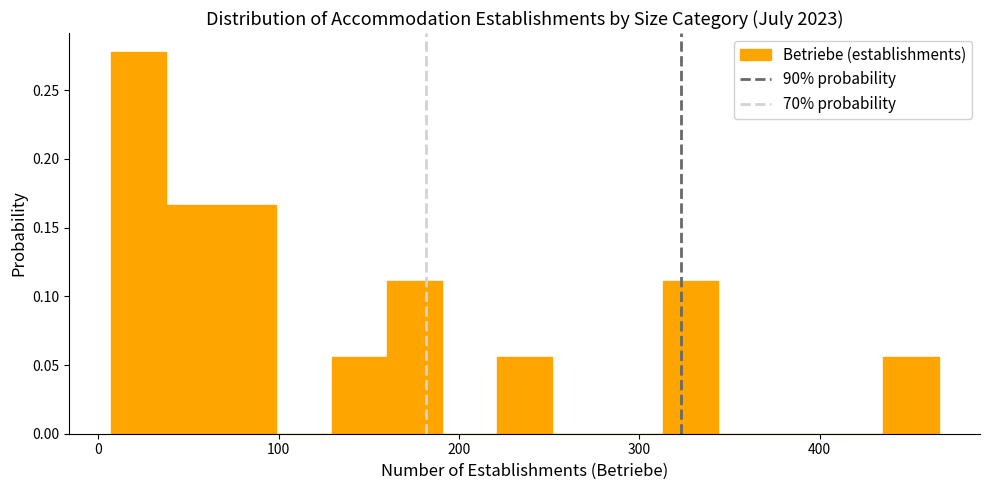

Around what value on the x-axis is the tallest bar? Give the approximate position of its centre, as read against the axis.

20